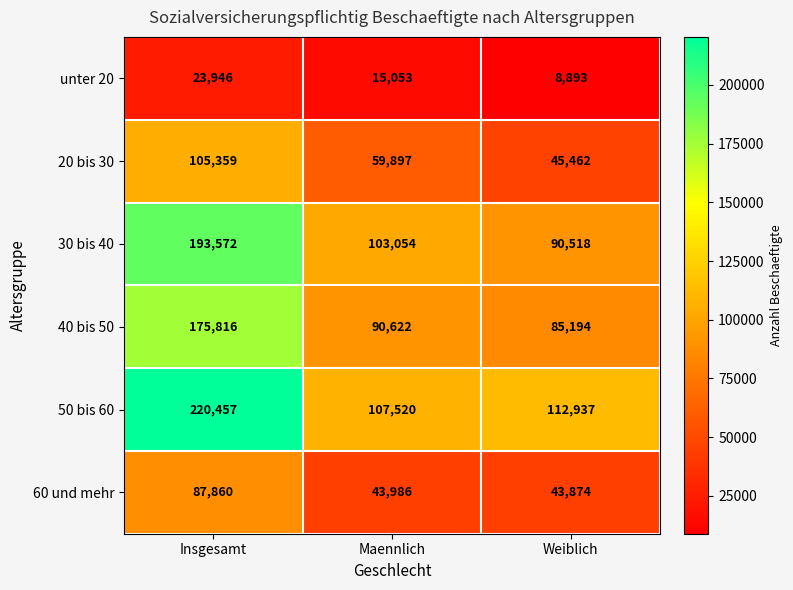

Which series has the largest total across all categories?

50 bis 60